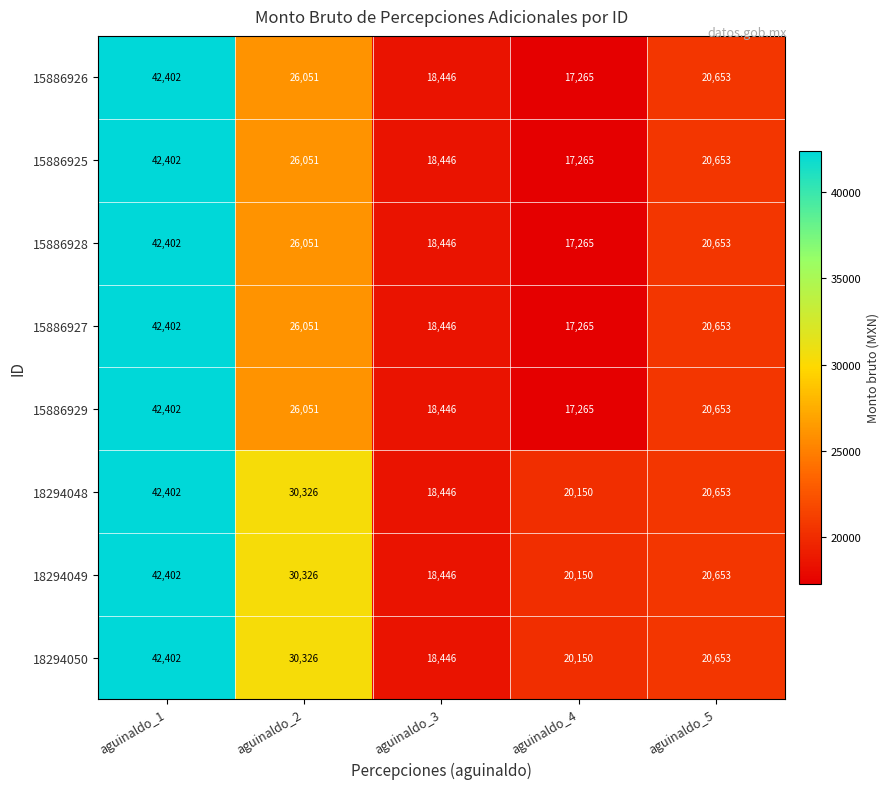

What is the total value across all series at aguinaldo_4?

146775